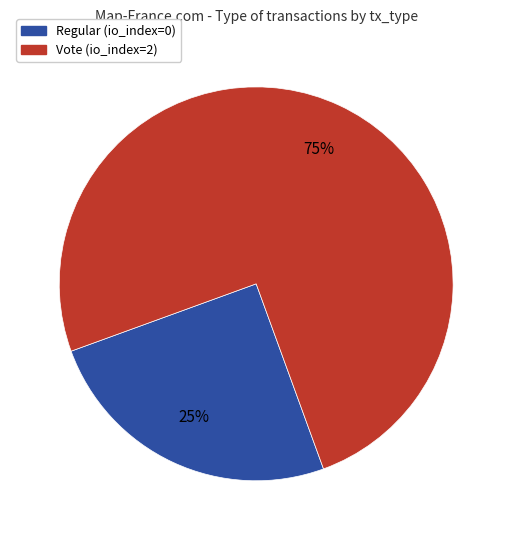

Count the number of slices in the pie.

2